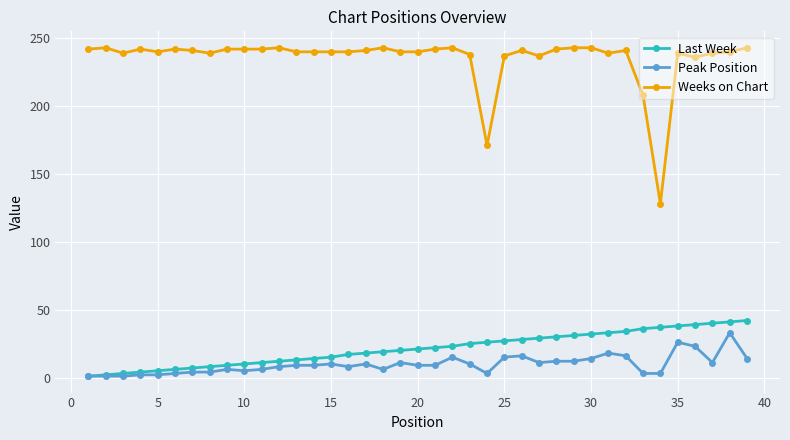

True or false: Weeks on Chart and Last Week cross at least once.

False